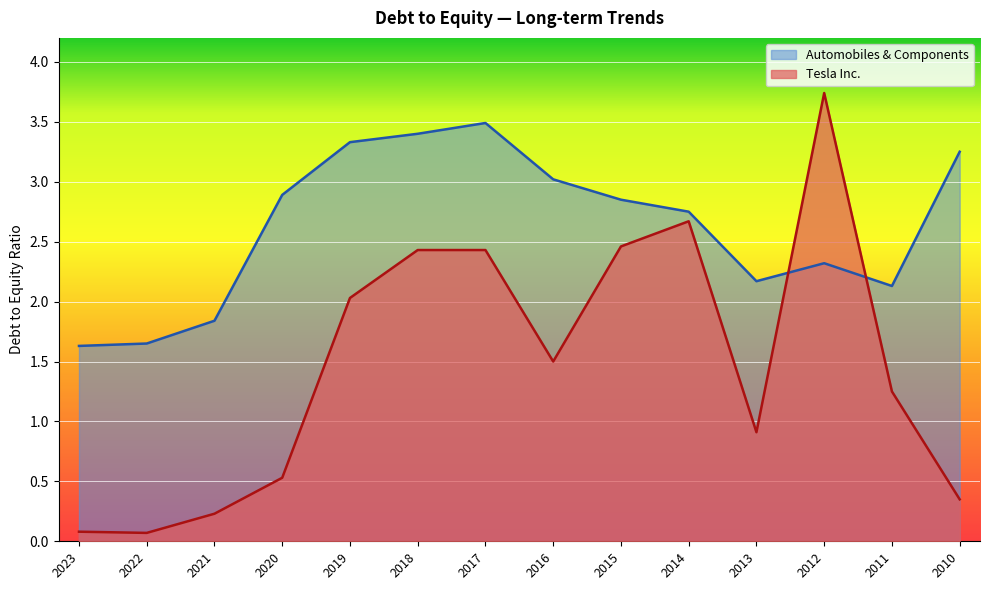

At which label is Tesla Inc. closest to 1?

2013